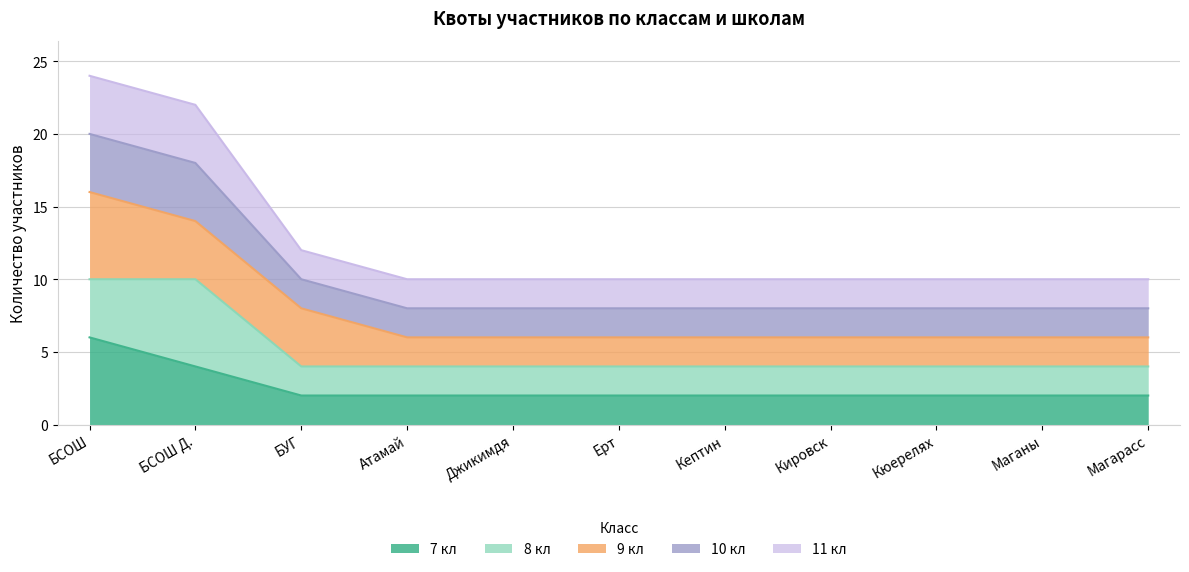

Which has a higher value, БСОШ or Кировск?

БСОШ